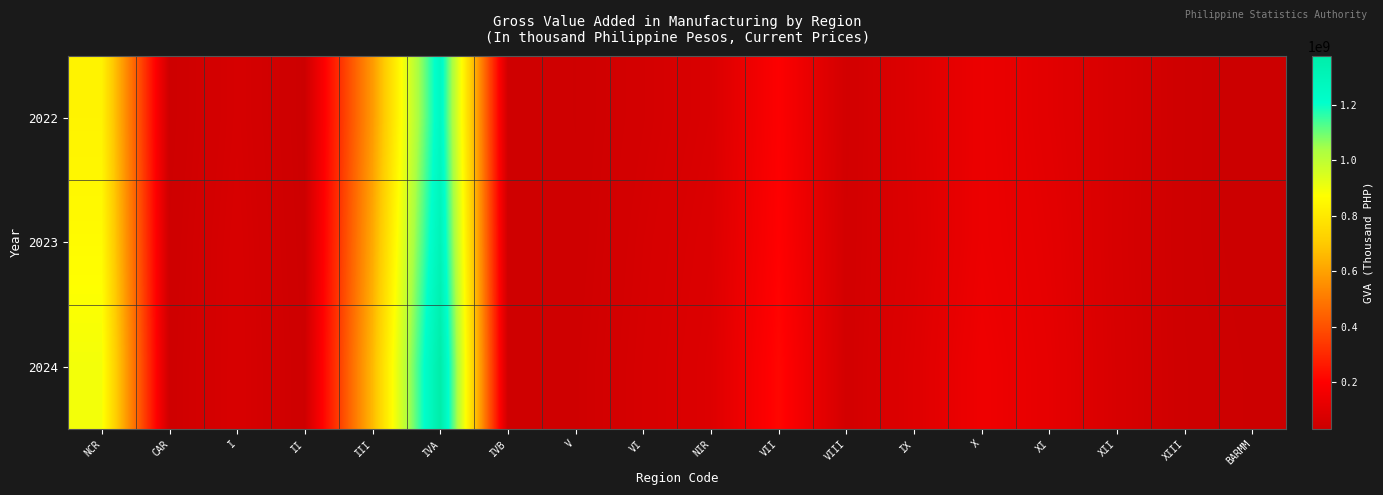

What is the total value across all series at CAR?

129518464.7